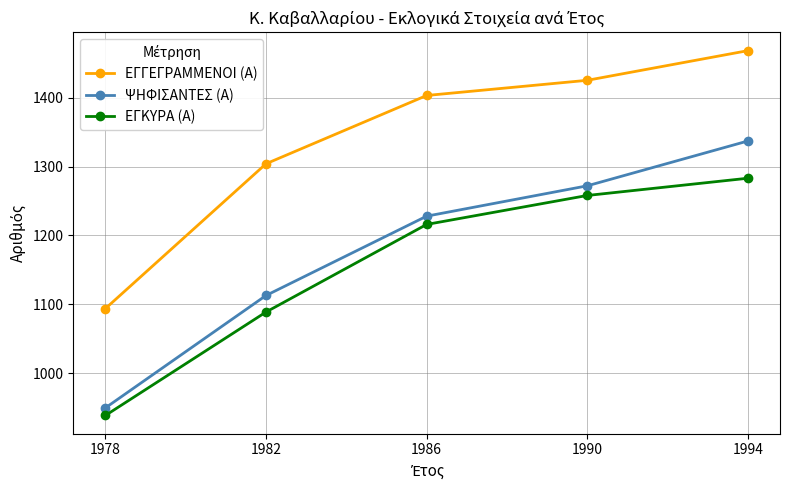

Which series has the largest range (max minus min)?

ΨΗΦΙΣΑΝΤΕΣ (Α)